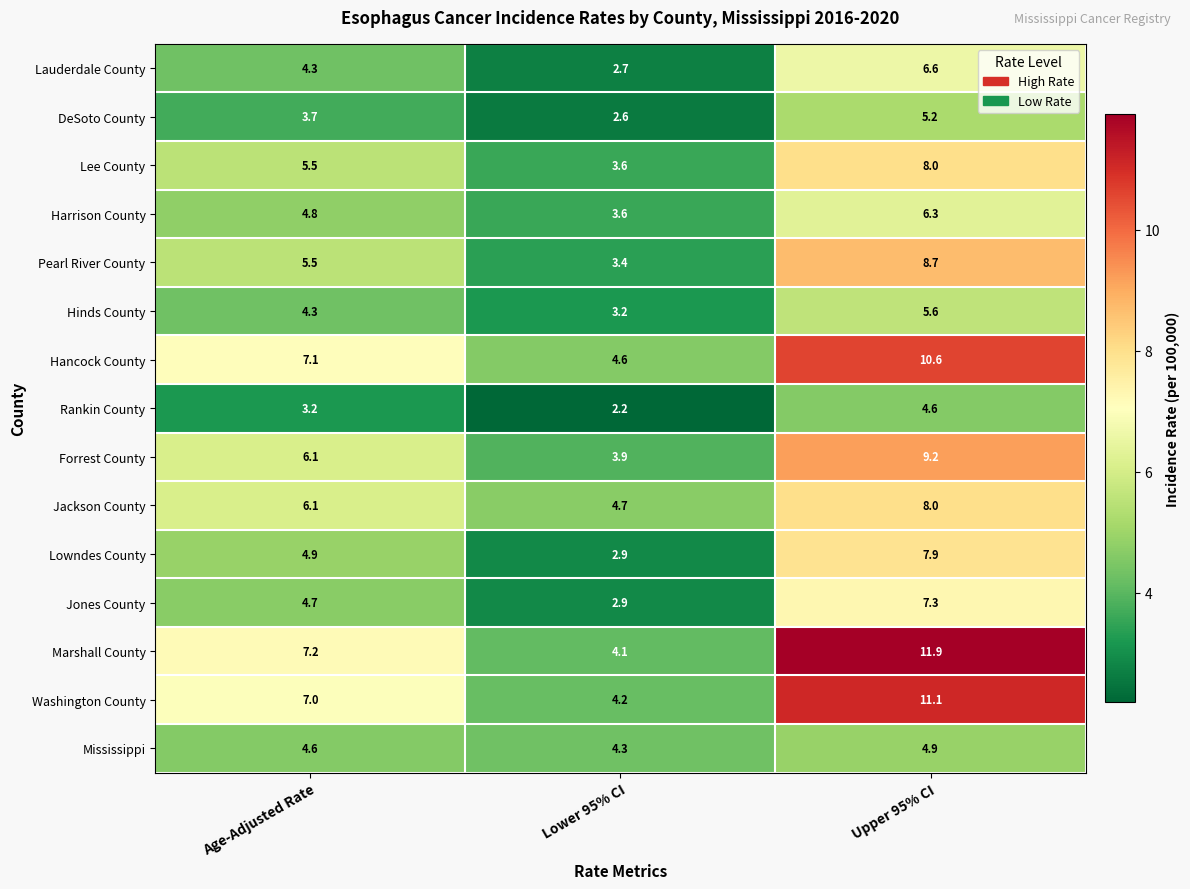

List the labels in order of Pearl River County value, smallest first.

Lower 95% CI, Age-Adjusted Rate, Upper 95% CI